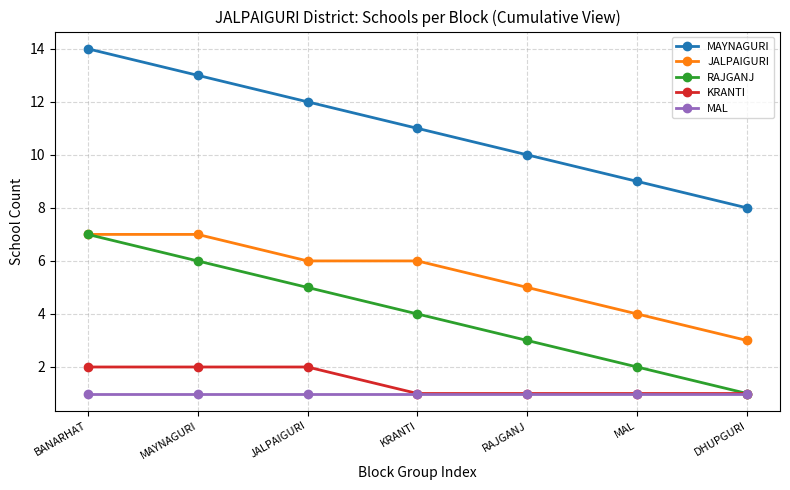

True or false: JALPAIGURI and MAYNAGURI cross at least once.

False